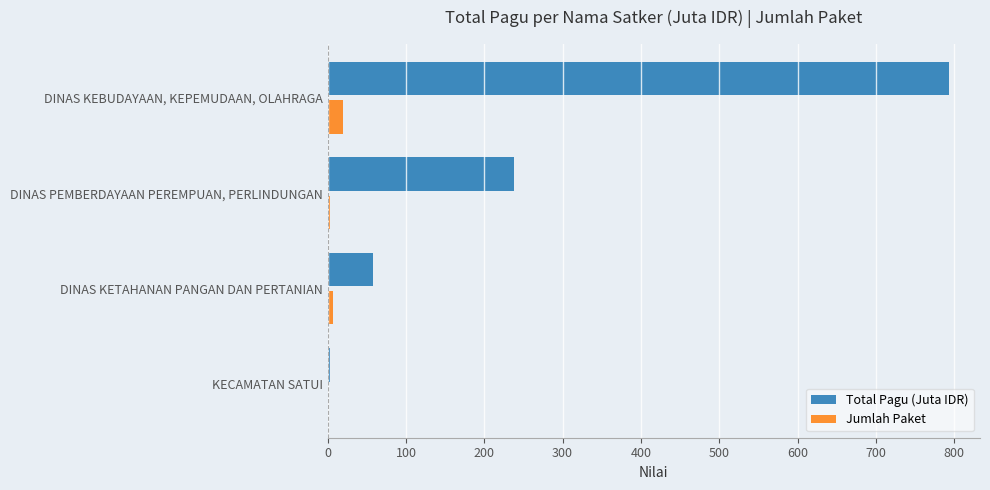

What is the sum of all Jumlah Paket values?

31.0